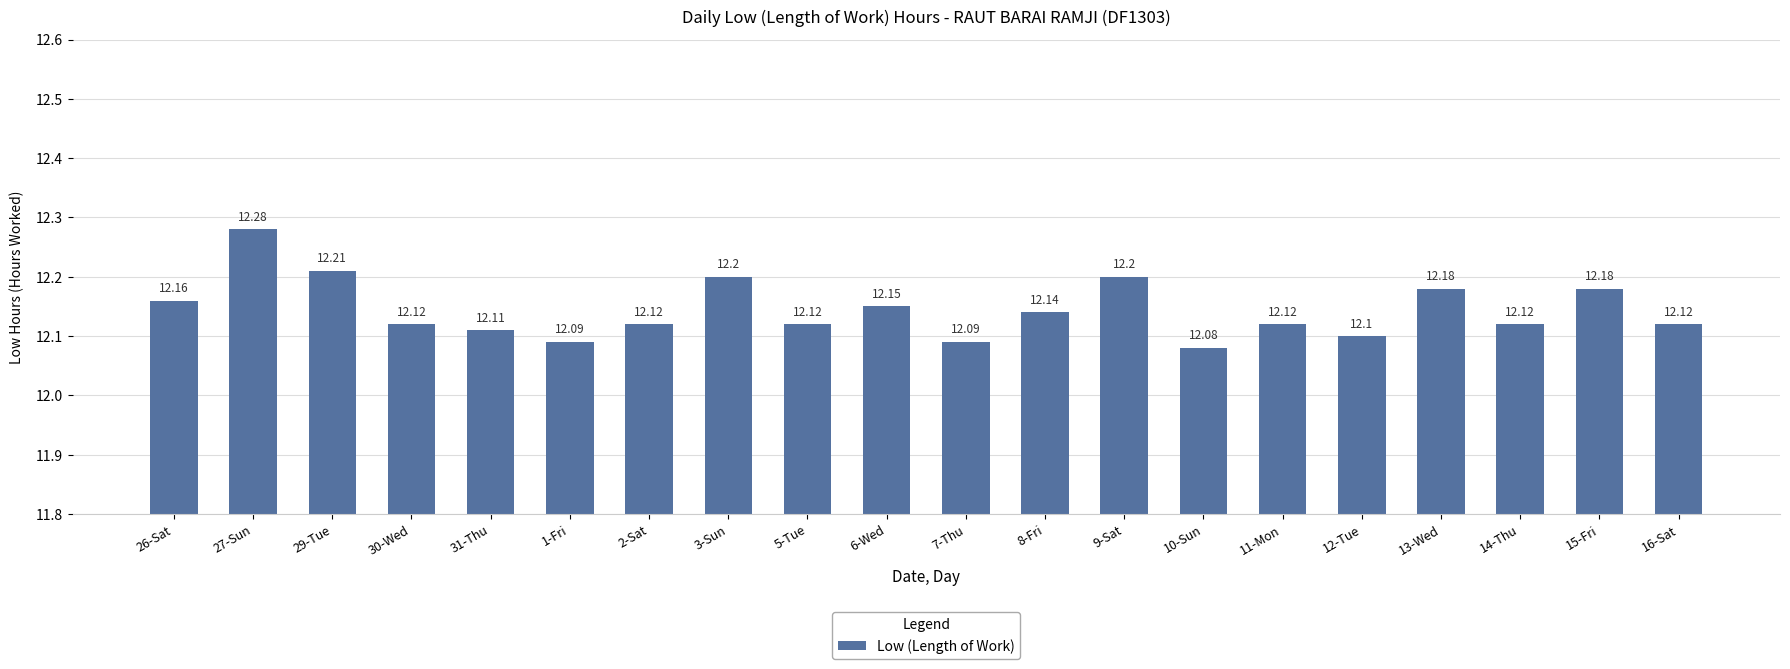

What is the value of the 20th bar from the left?

12.1